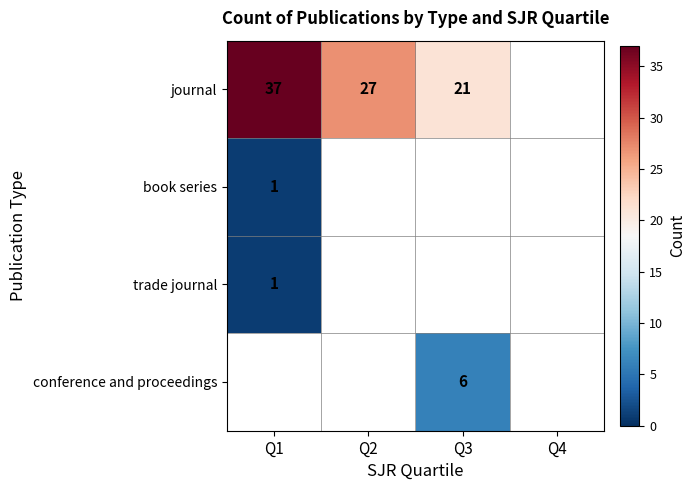

The value of journal at Q1 is 37. True or false?

True